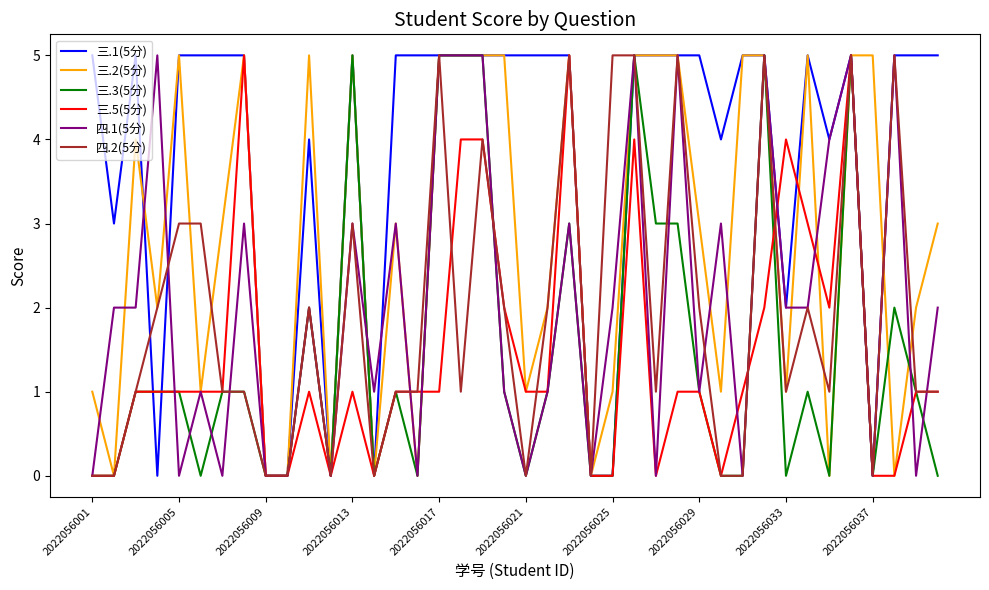

What is the maximum value shown in the chart?

5